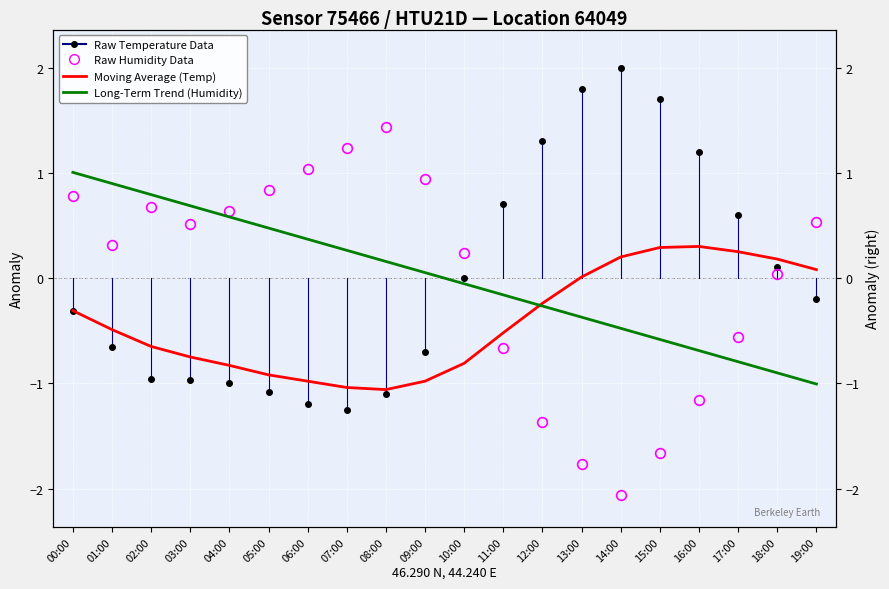

What is the smallest value displayed?

-2.1